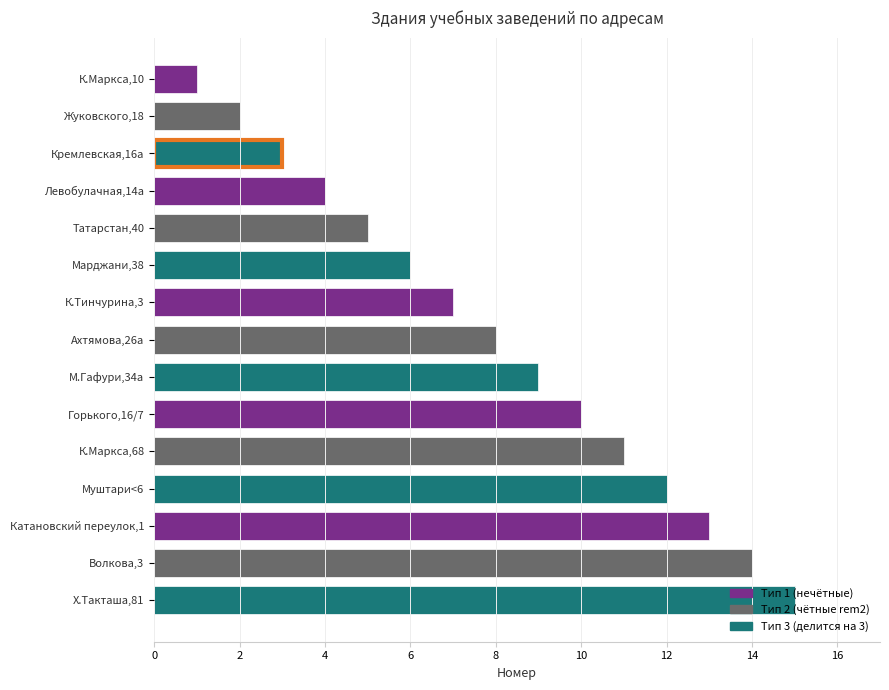

Is it true that the value at Муштари<6 is 5?

False